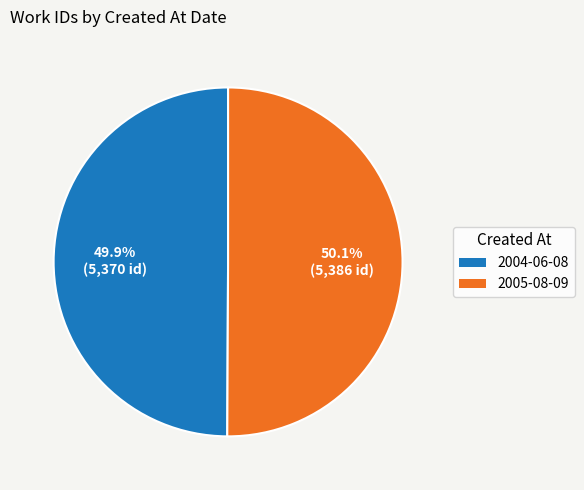

Is the sum of 2004-06-08 and 2005-08-09 greater than half?

Yes